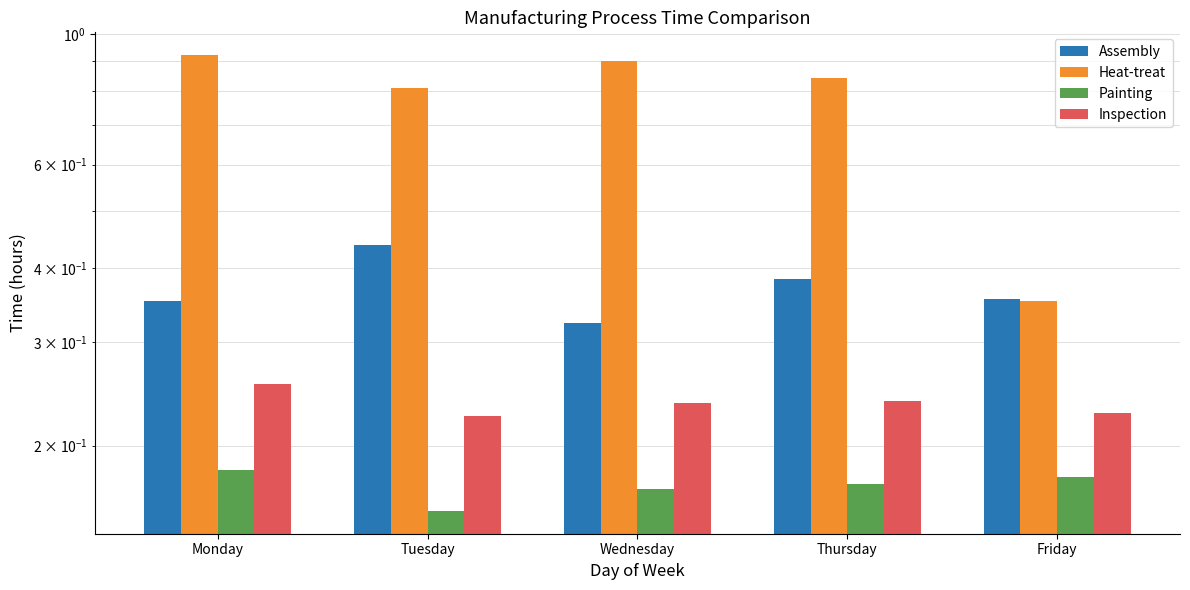

What is the total value across all series at Friday?

1.1